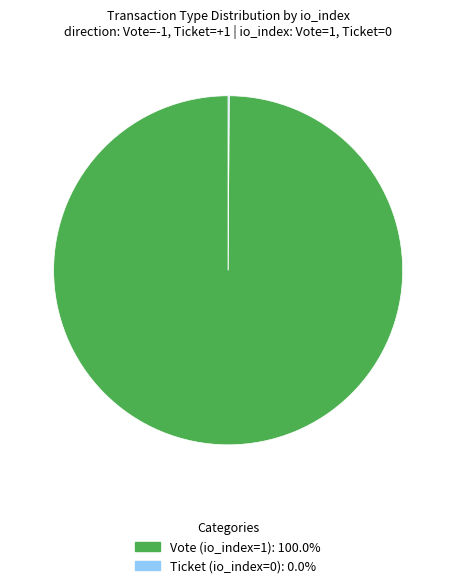

Is there a majority slice in this chart?

Yes